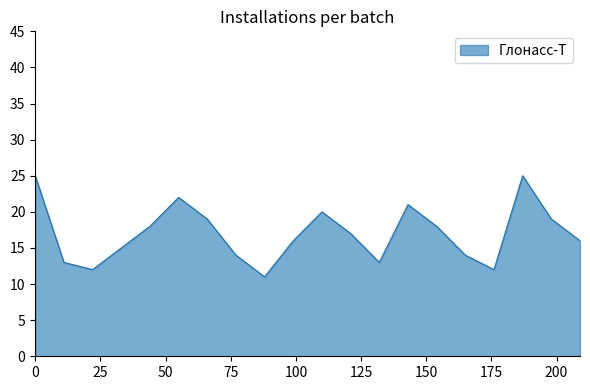

What is the difference between the maximum and minimum values?

14